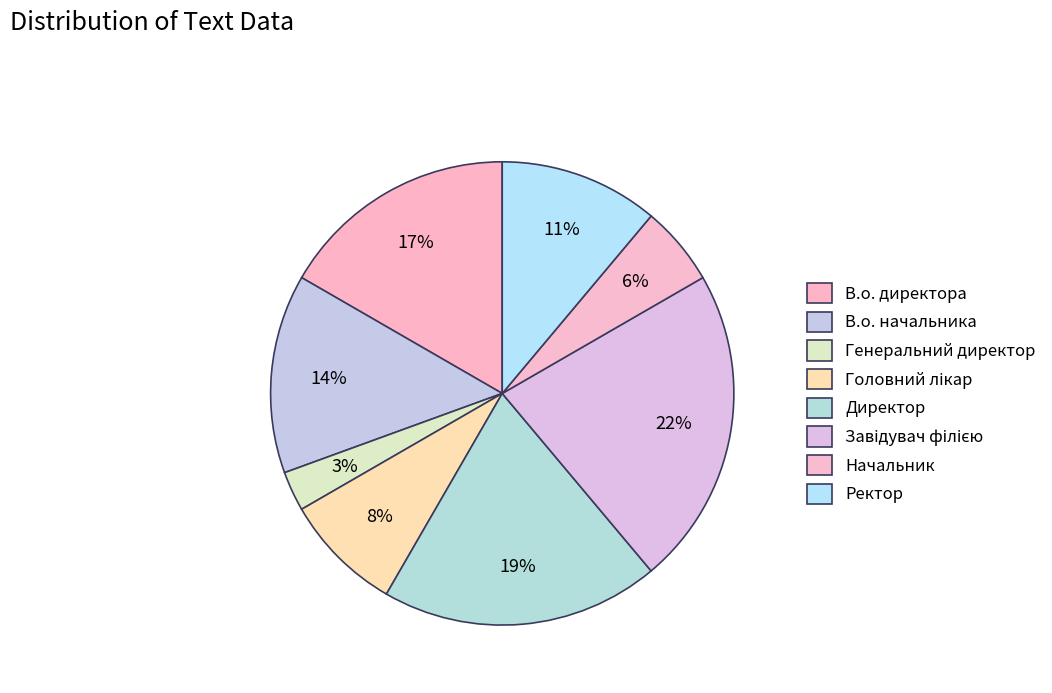

How many slices are in this pie chart?

8